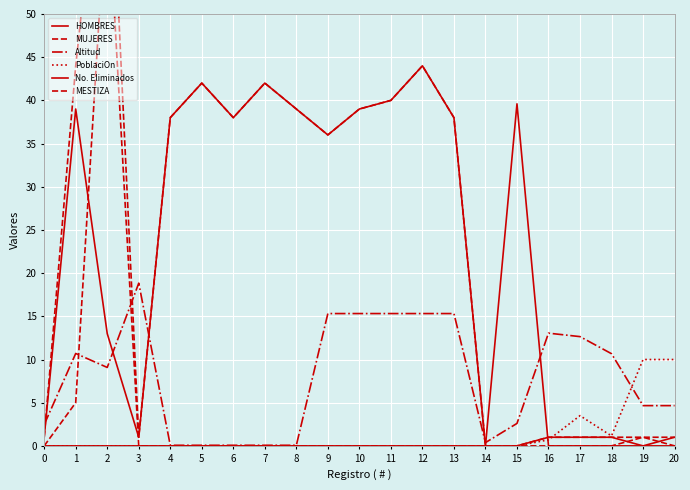

What is the difference between the second highest and second lowest values in the MESTIZA series?

44.0